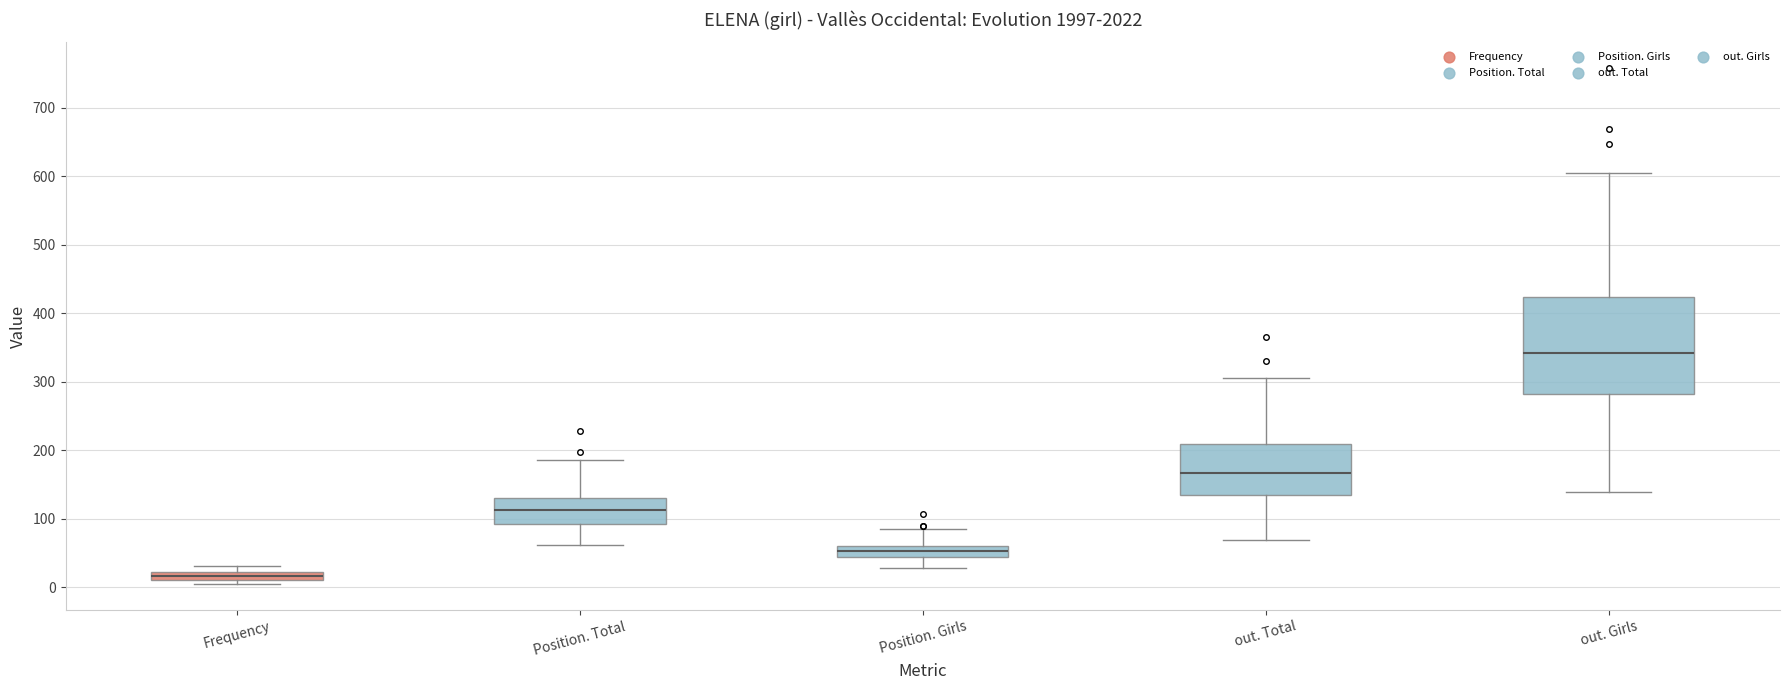

Where does the upper whisker of the box for Position. Girls end on the y-axis? The values are not printed on the chart, so give them approximately, as read against the axis.

90